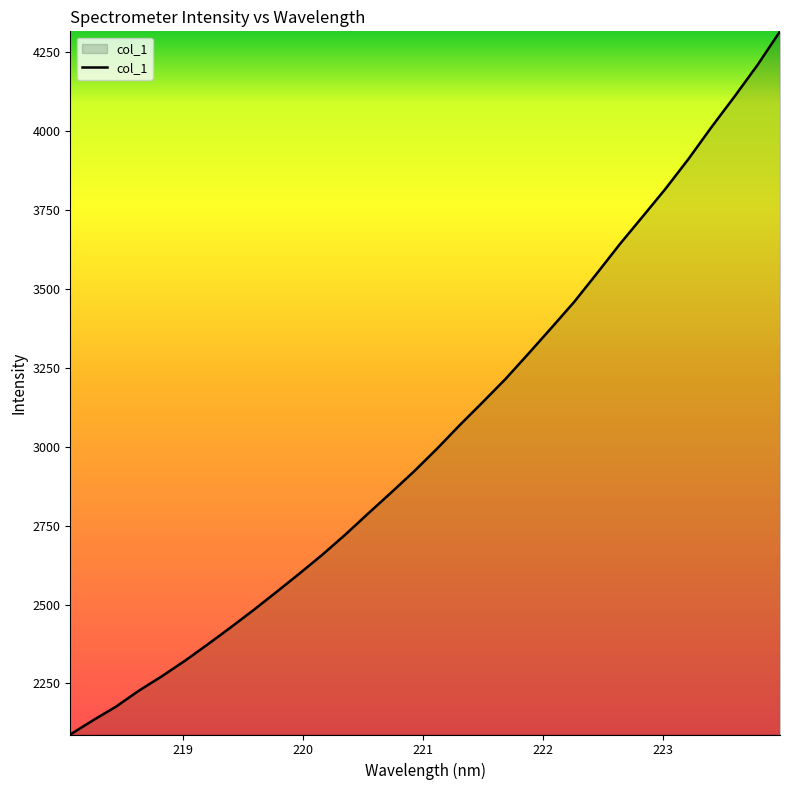

What is the maximum value shown in the chart?

4314.2